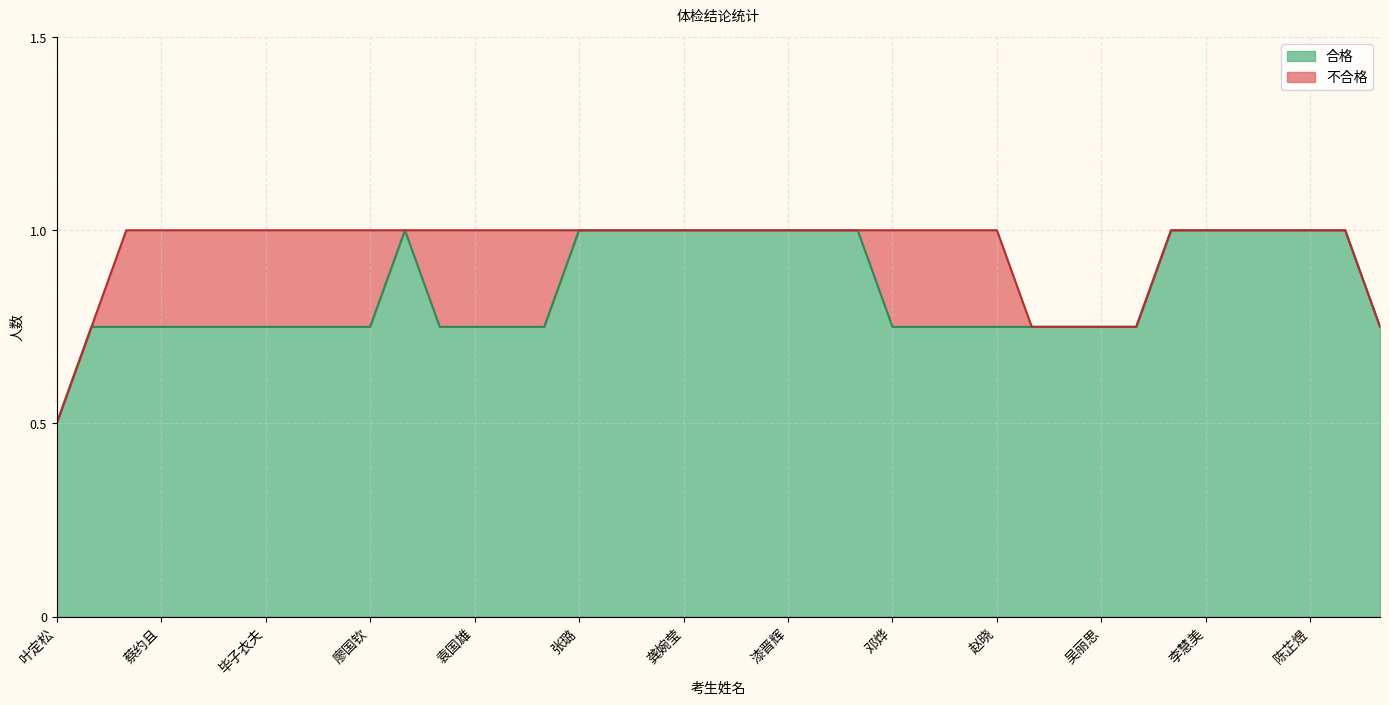

Count the number of data series in this chart.

2